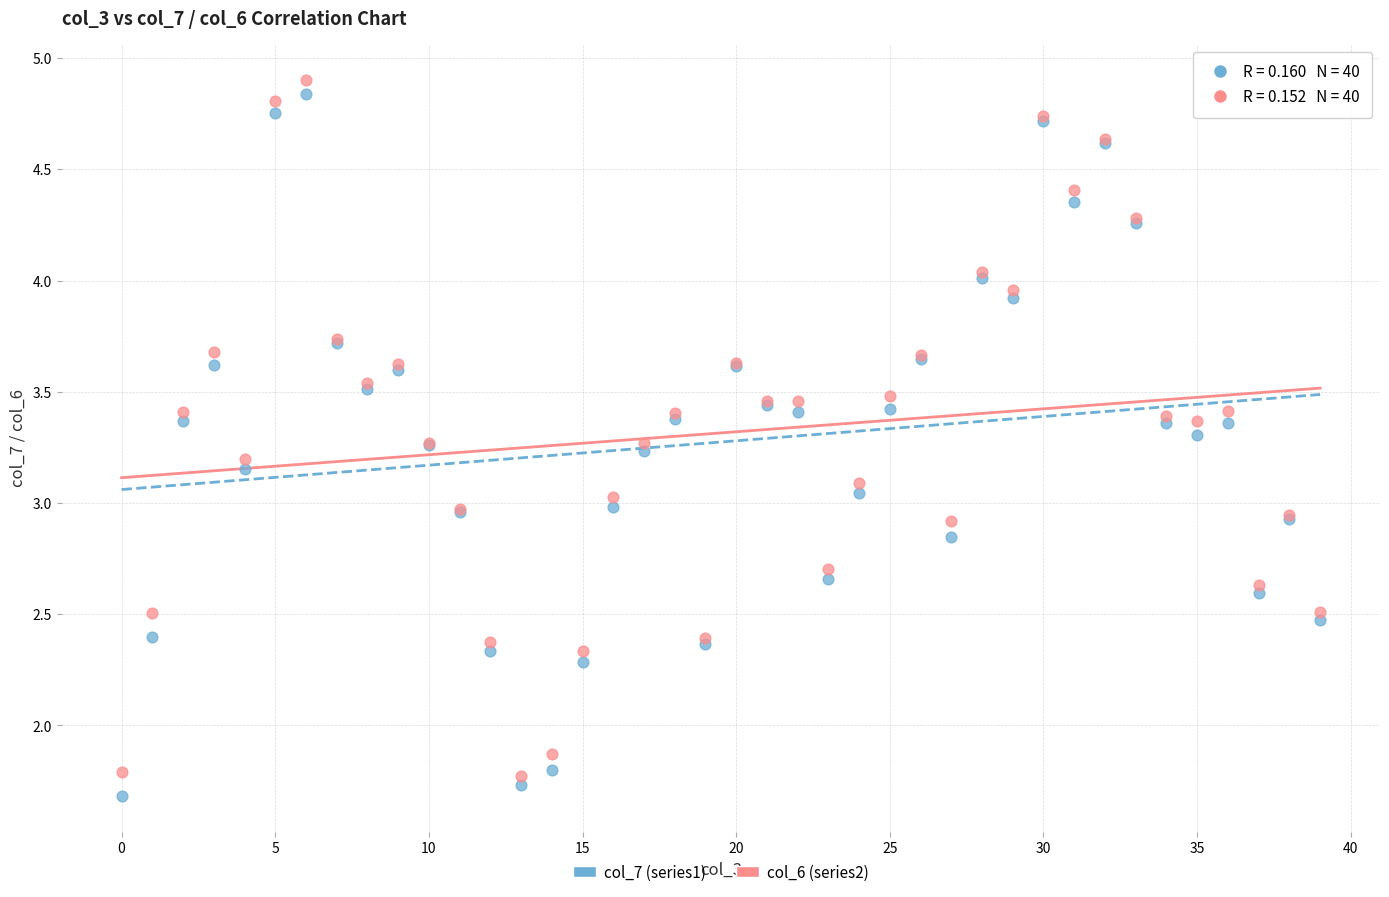

Which series contains the highest Y value?

col_6 (series2)